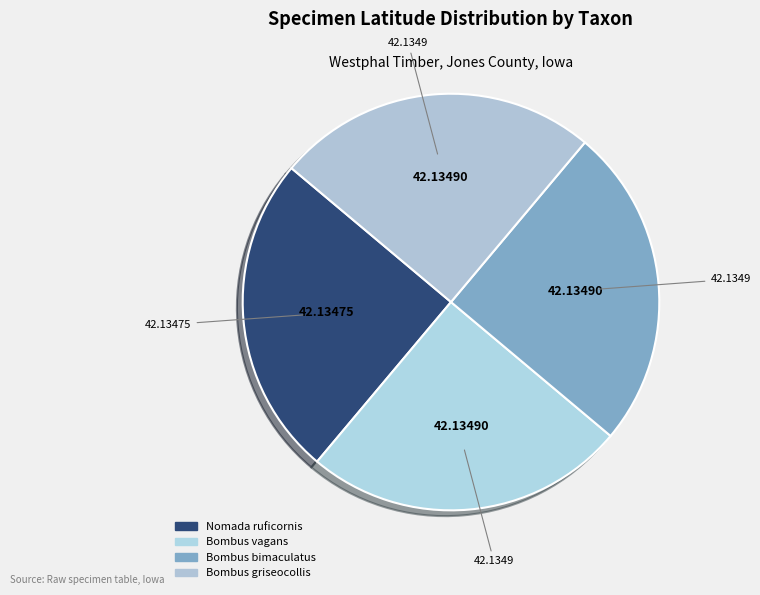

What percentage is NOT represented by Bombus vagans?

75.0%